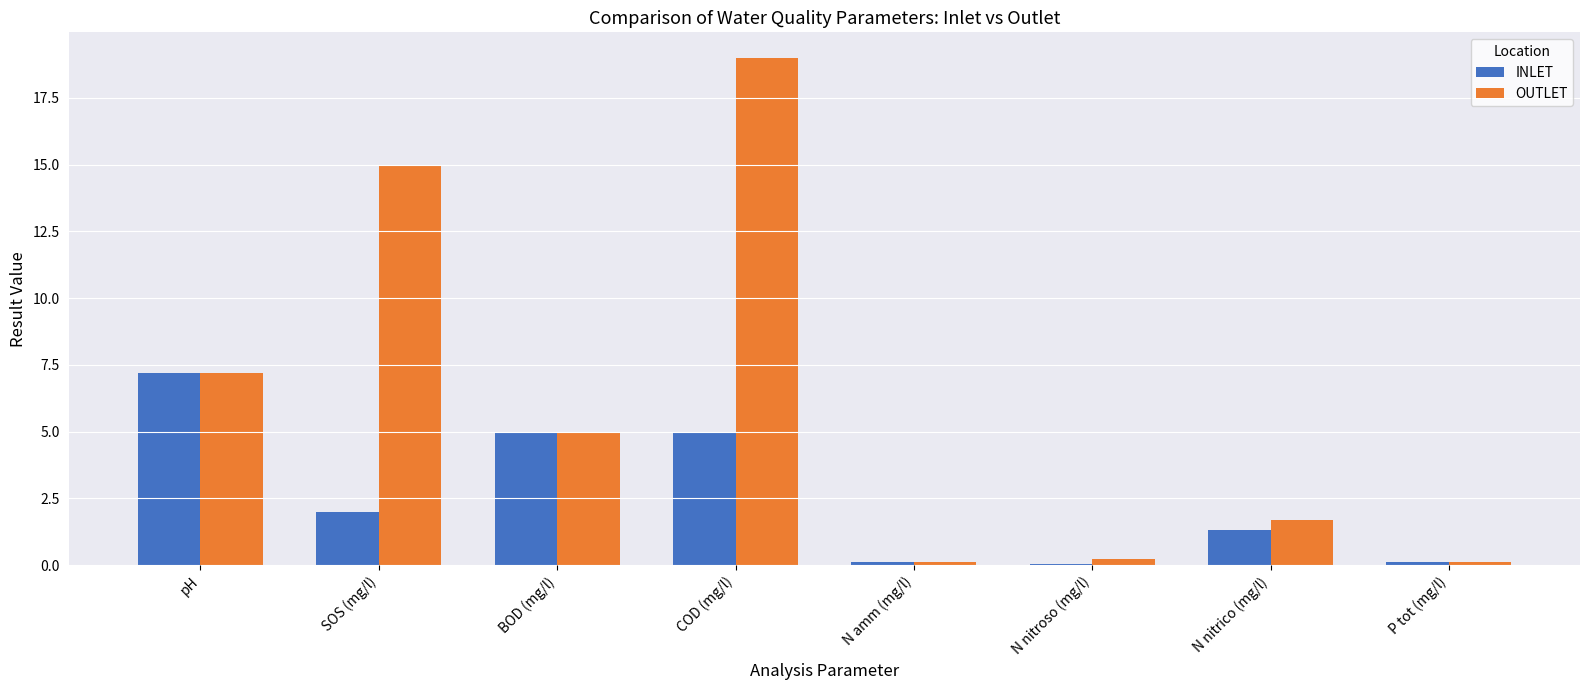

Which label corresponds to the largest value in the chart?

COD (mg/l)